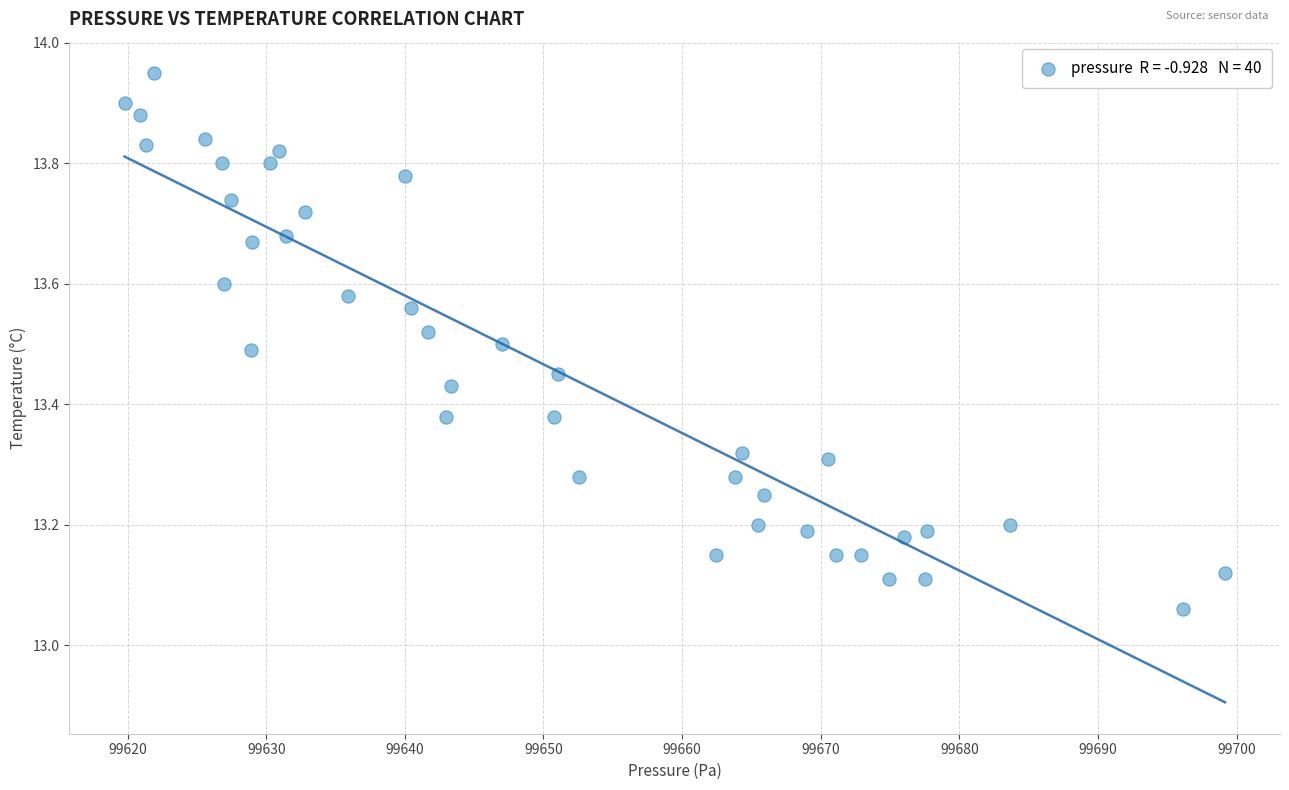

What is the range of X values (max minus min)?

79.4